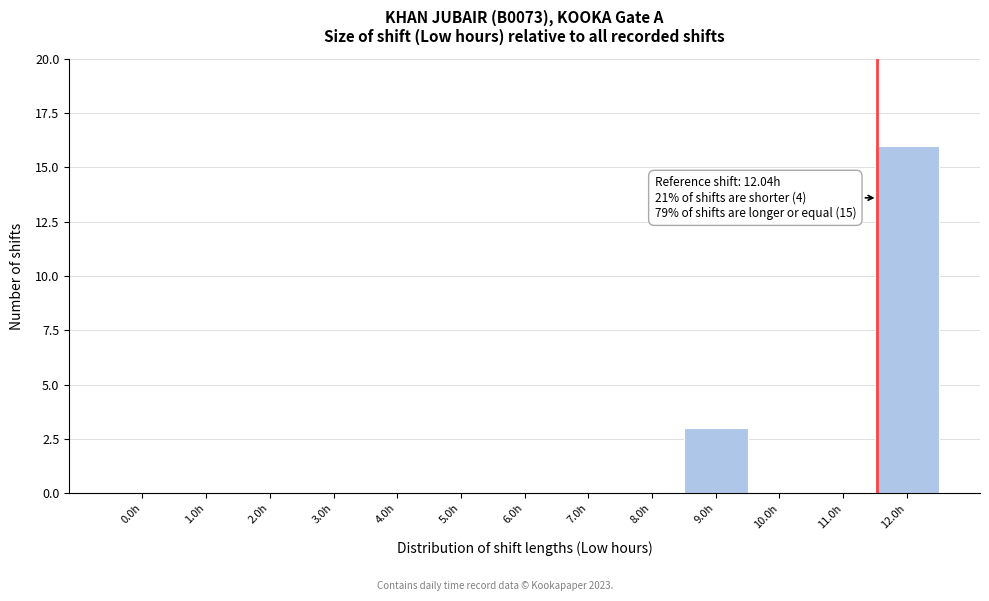

Reading right to left, list all the values displayed in this chart.

12.0h=16	11.0h=0	10.0h=0	9.0h=3	8.0h=0	7.0h=0	6.0h=0	5.0h=0	4.0h=0	3.0h=0	2.0h=0	1.0h=0	0.0h=0